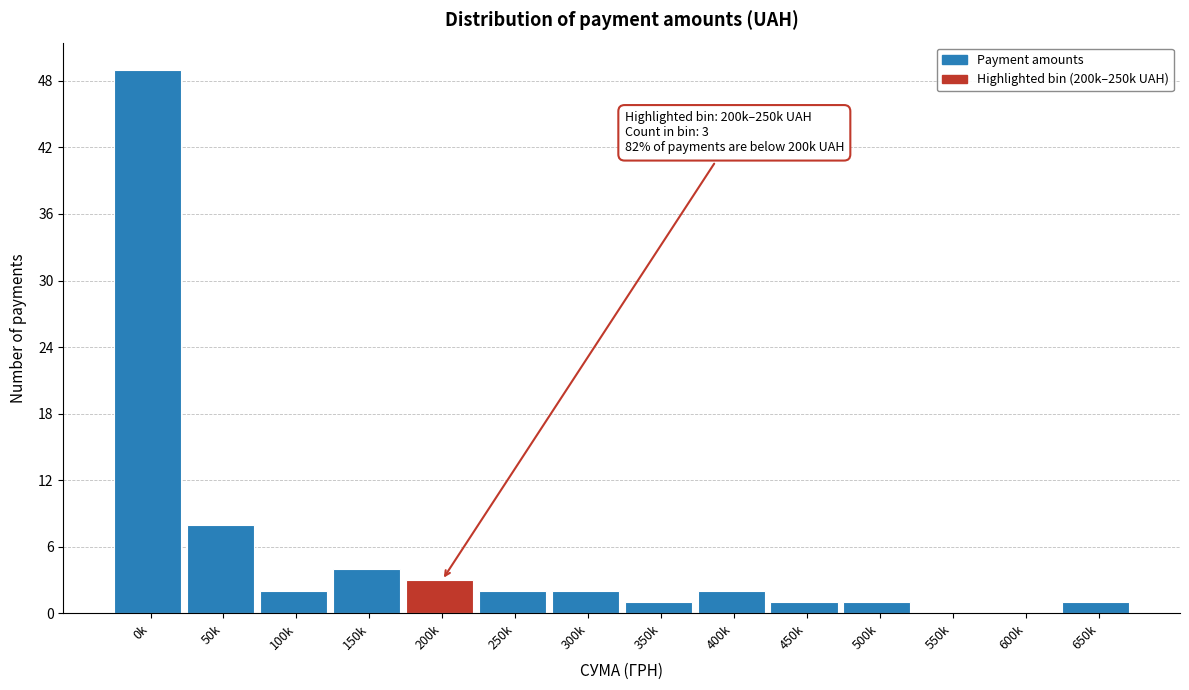

Reading right to left, transcribe all the data shown in this chart.

650k=1	600k=0	550k=0	500k=1	450k=1	400k=2	350k=1	300k=2	250k=2	200k=3	150k=4	100k=2	50k=8	0k=49